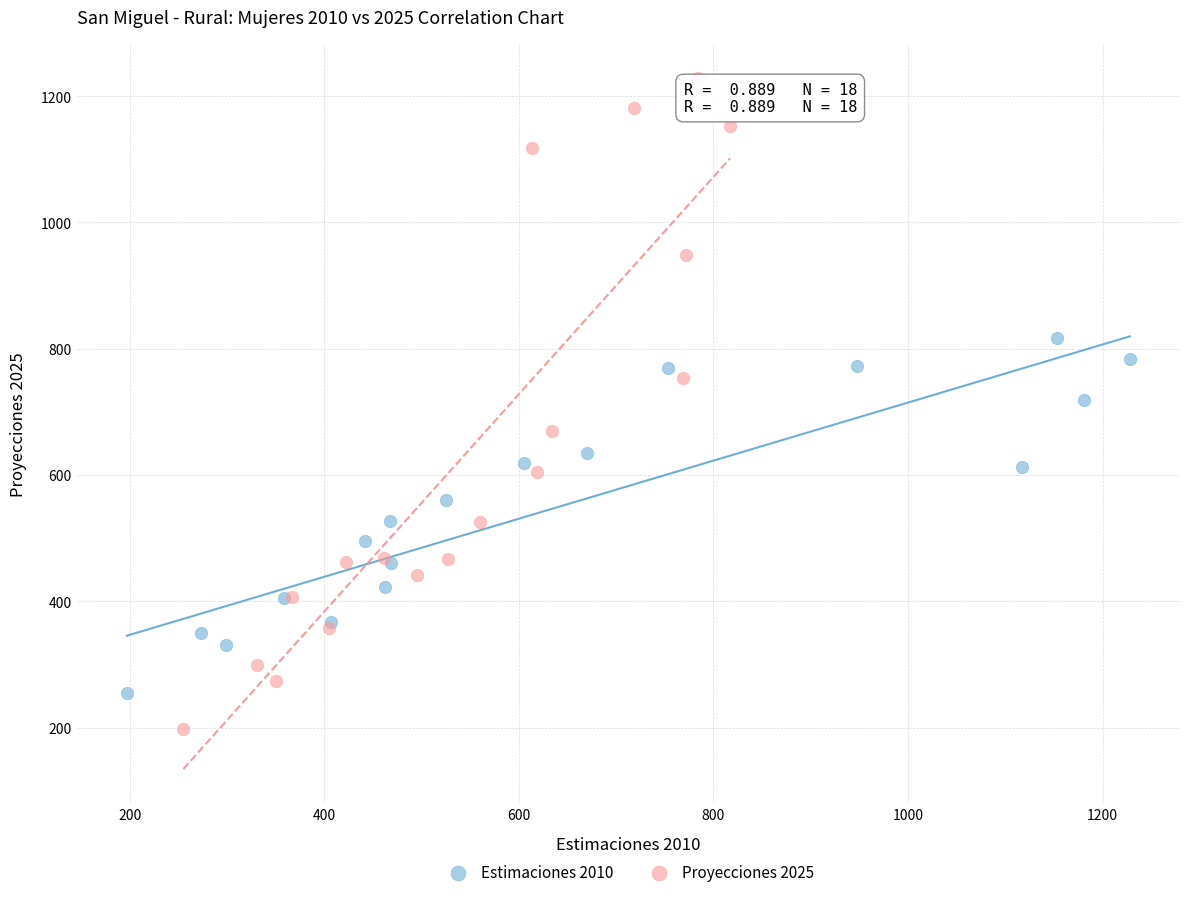

Which series reaches the minimum Y coordinate?

Proyecciones 2025